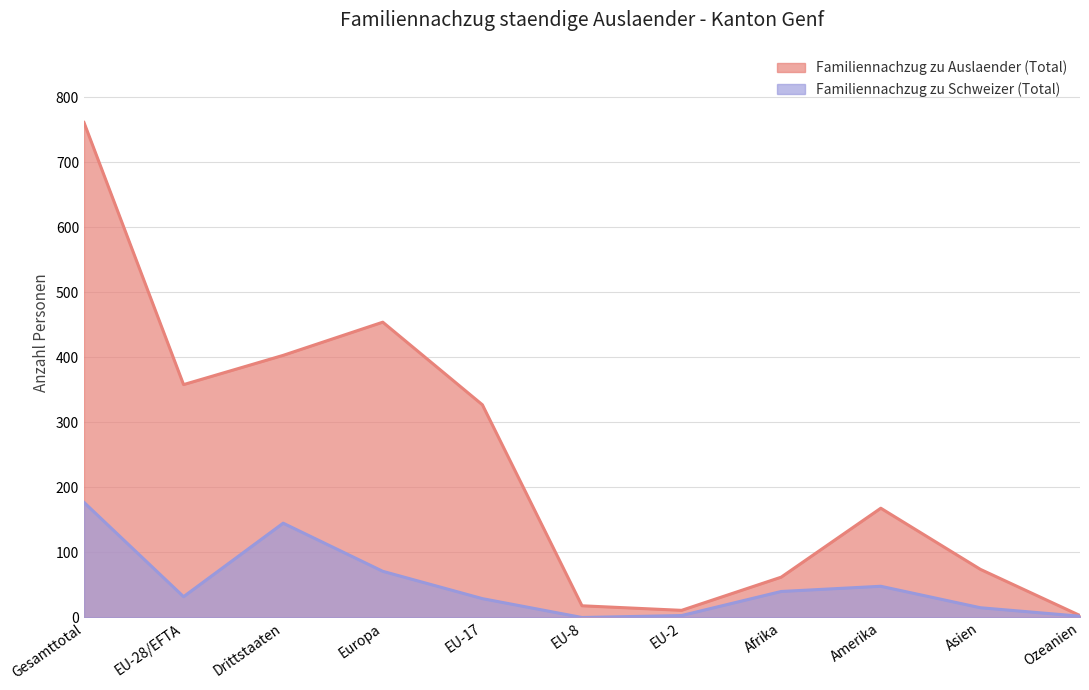

What is the difference between the maximum and second lowest values in the Familiennachzug zu Auslaender (Total) series?

750